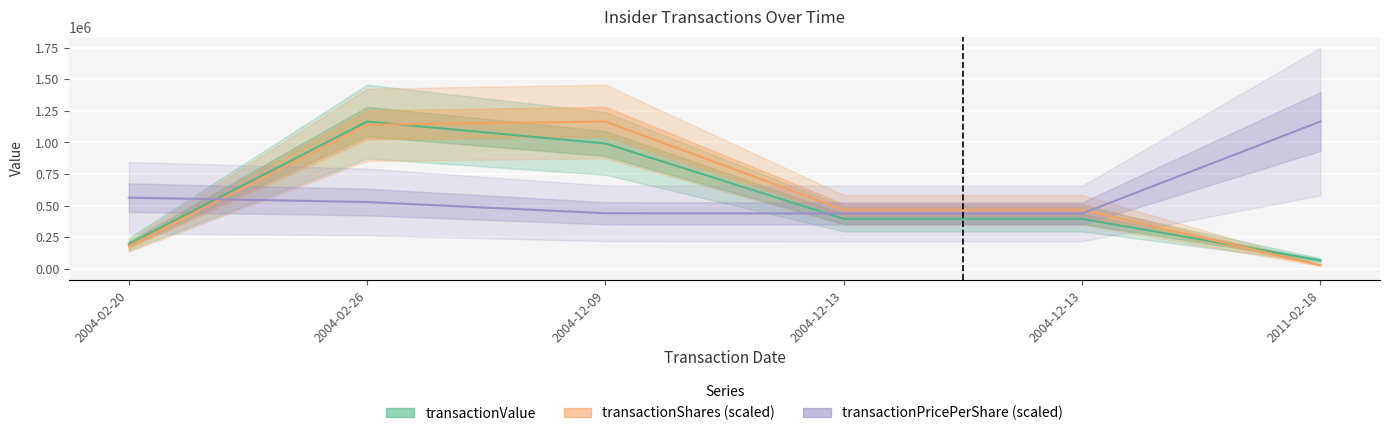

Reading right to left, list all the values displayed in this chart.

transactionValue: 68063.0	396157.0	396157.0	991809.0	1165320.0	196694.0
transactionShares (scaled): 30216.9	467564.4	467564.4	1165320.0	1139602.4	180604.3
transactionPricePerShare (scaled): 1165320.0	438336.7	438336.7	440317.1	529023.0	563438.8